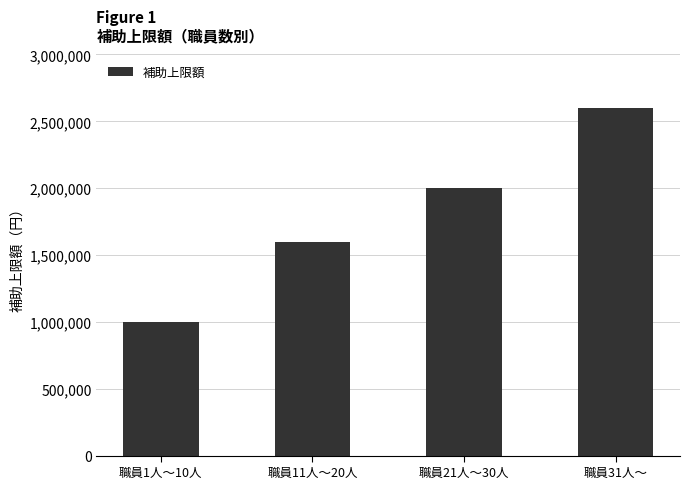

How many bars are there in total?

4